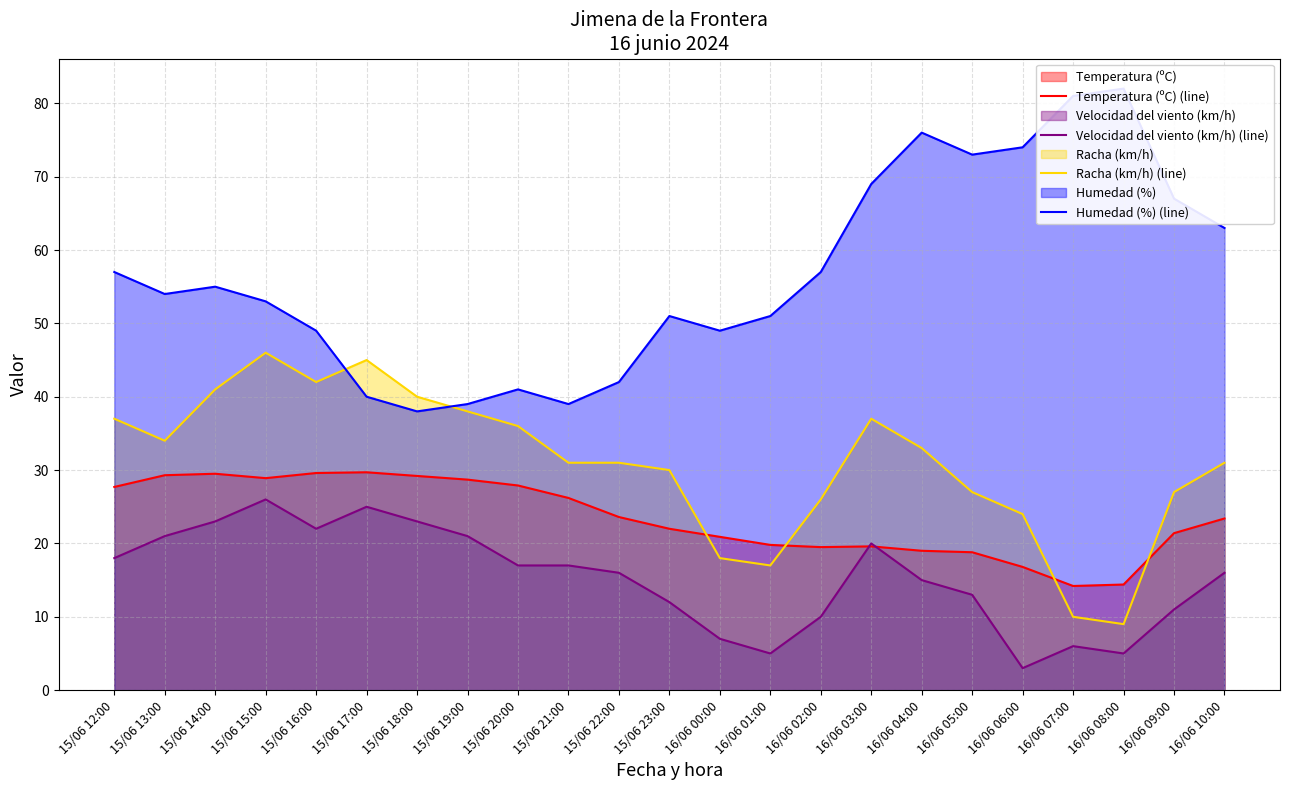

True or false: Temperatura (ºC) (line) has a value of 19.5 at 16/06 02:00.

True